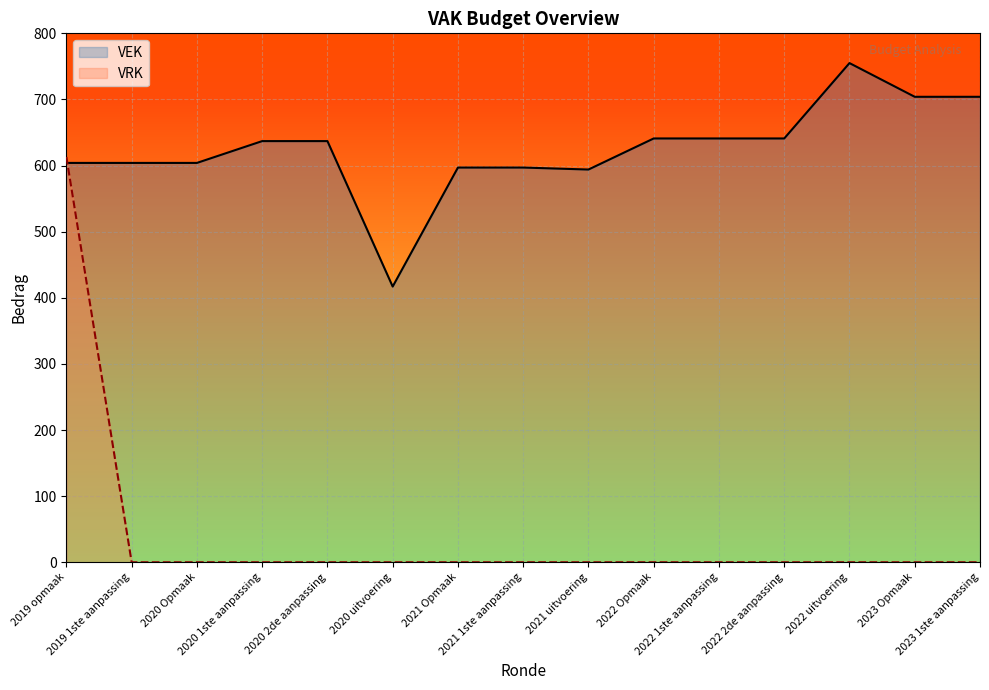

How many interior local valleys does the VEK series have?

2